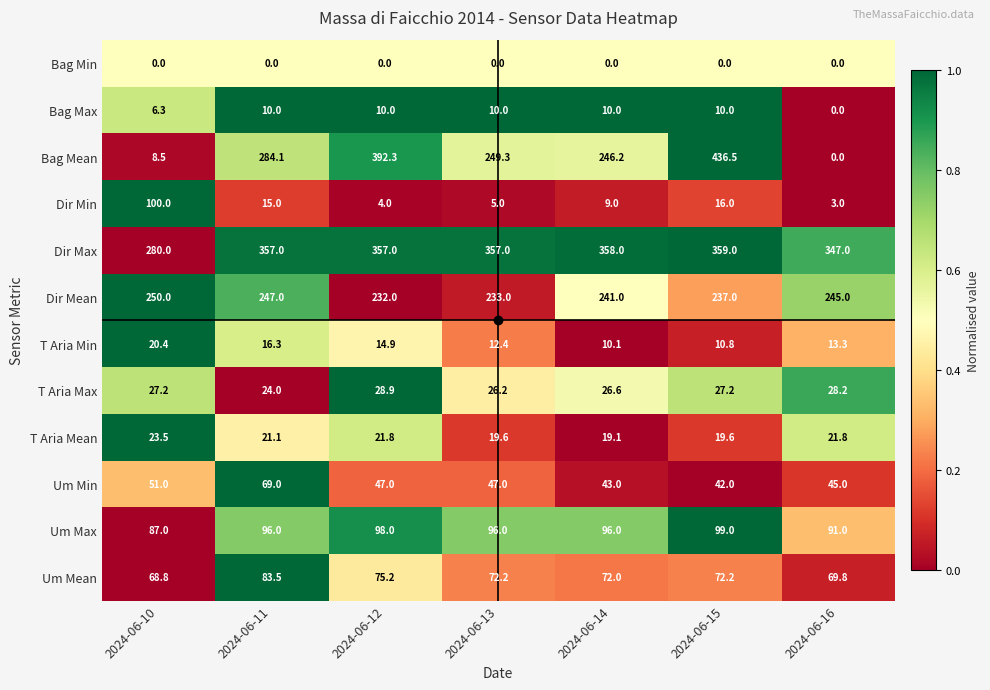

At which label does T Aria Max reach its peak?

2024-06-12